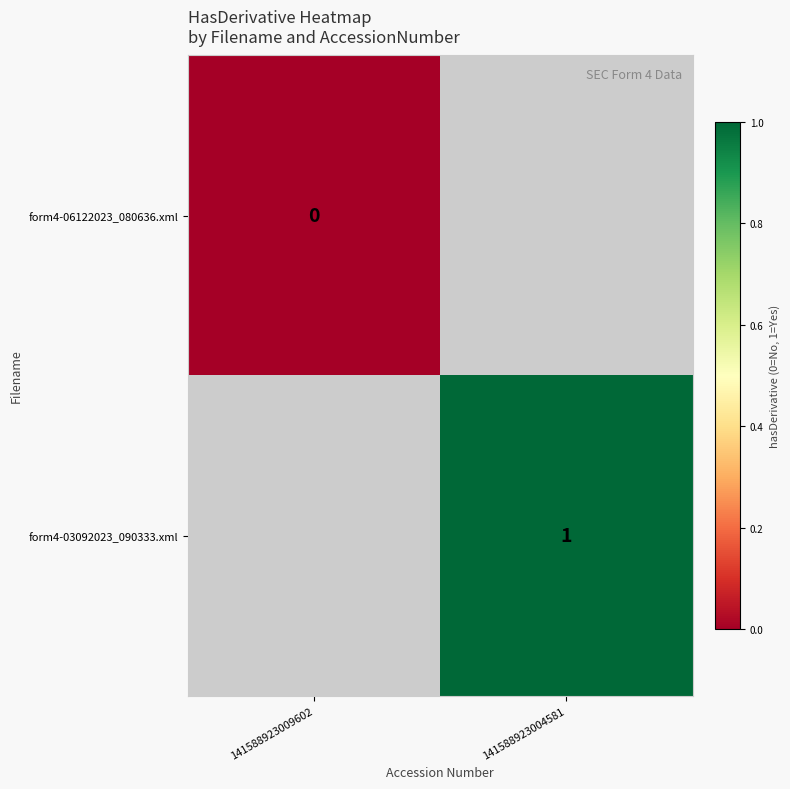

Is the value of form4-06122023_080636.xml at 141588923009602 greater than the value of form4-03092023_090333.xml at 141588923004581?

No